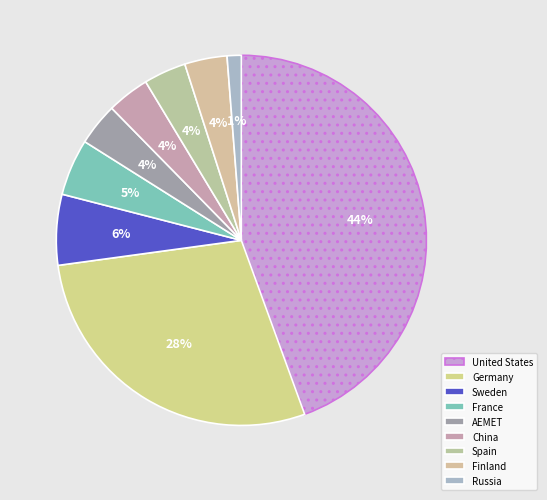

Does Finland account for over 50% of the chart?

No